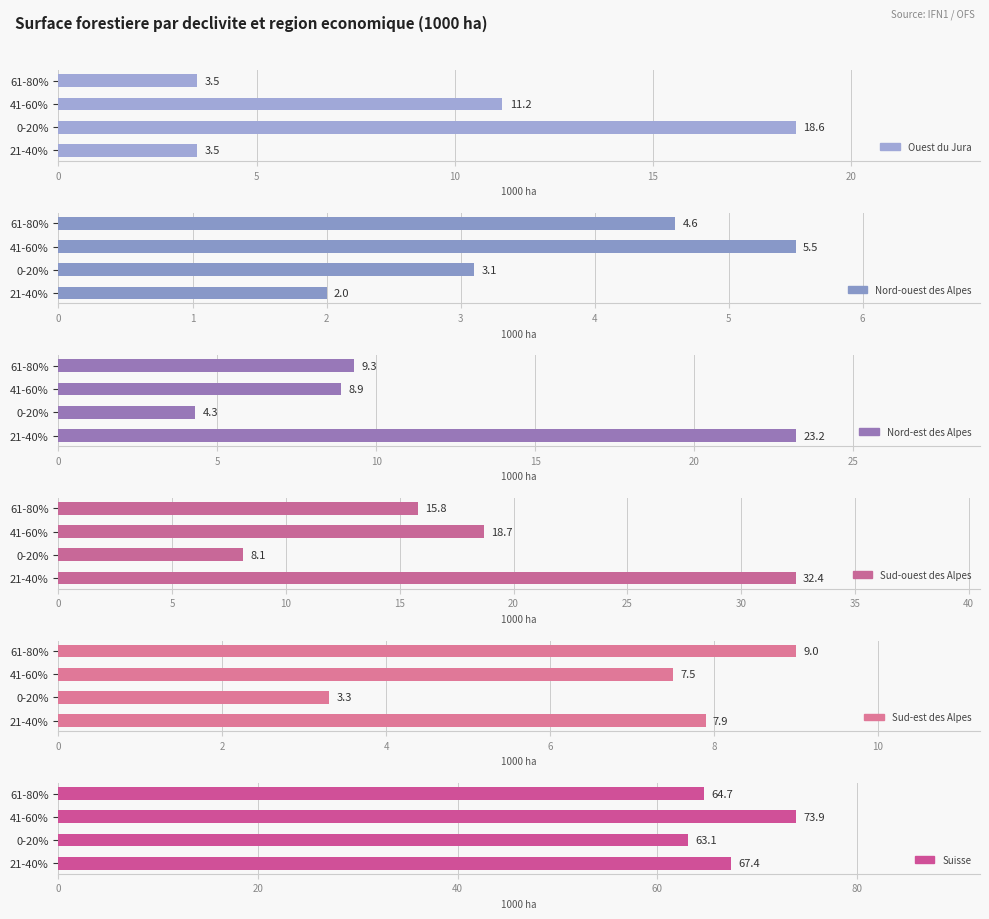

Read the Nord-est des Alpes value at 41-60%.

8.9